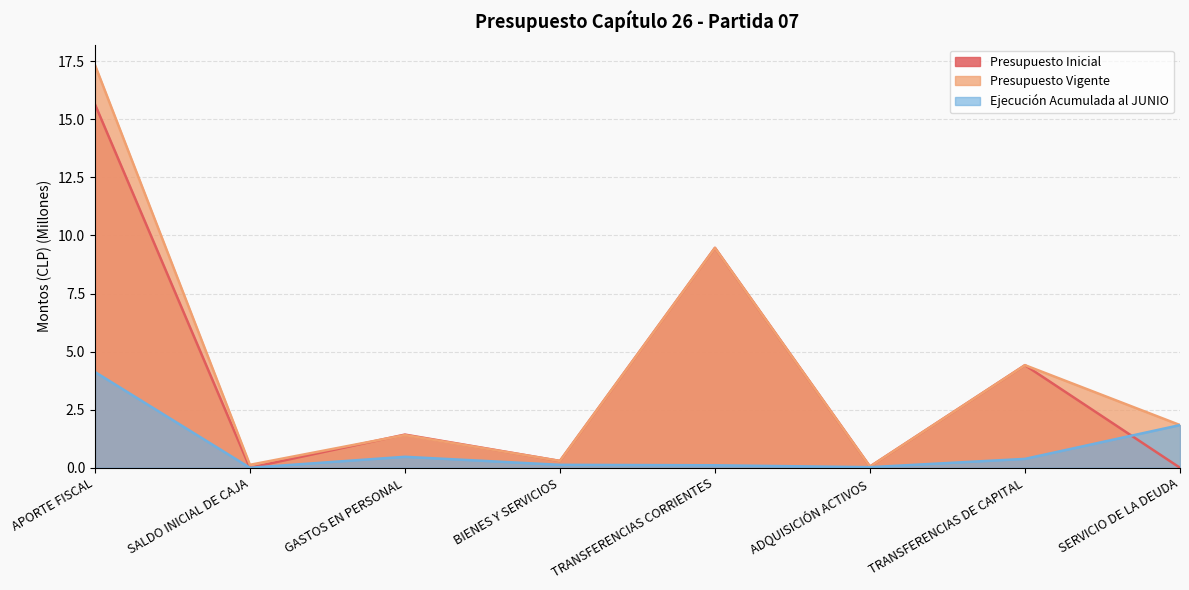

At how many categories does at least one series exceed 12?

1